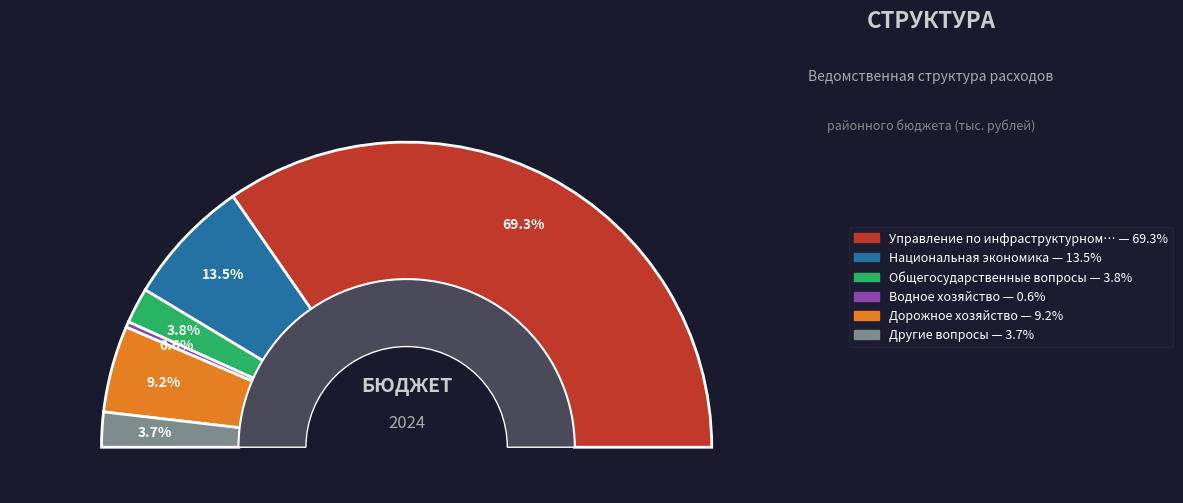

How many segments does this pie chart have?

6